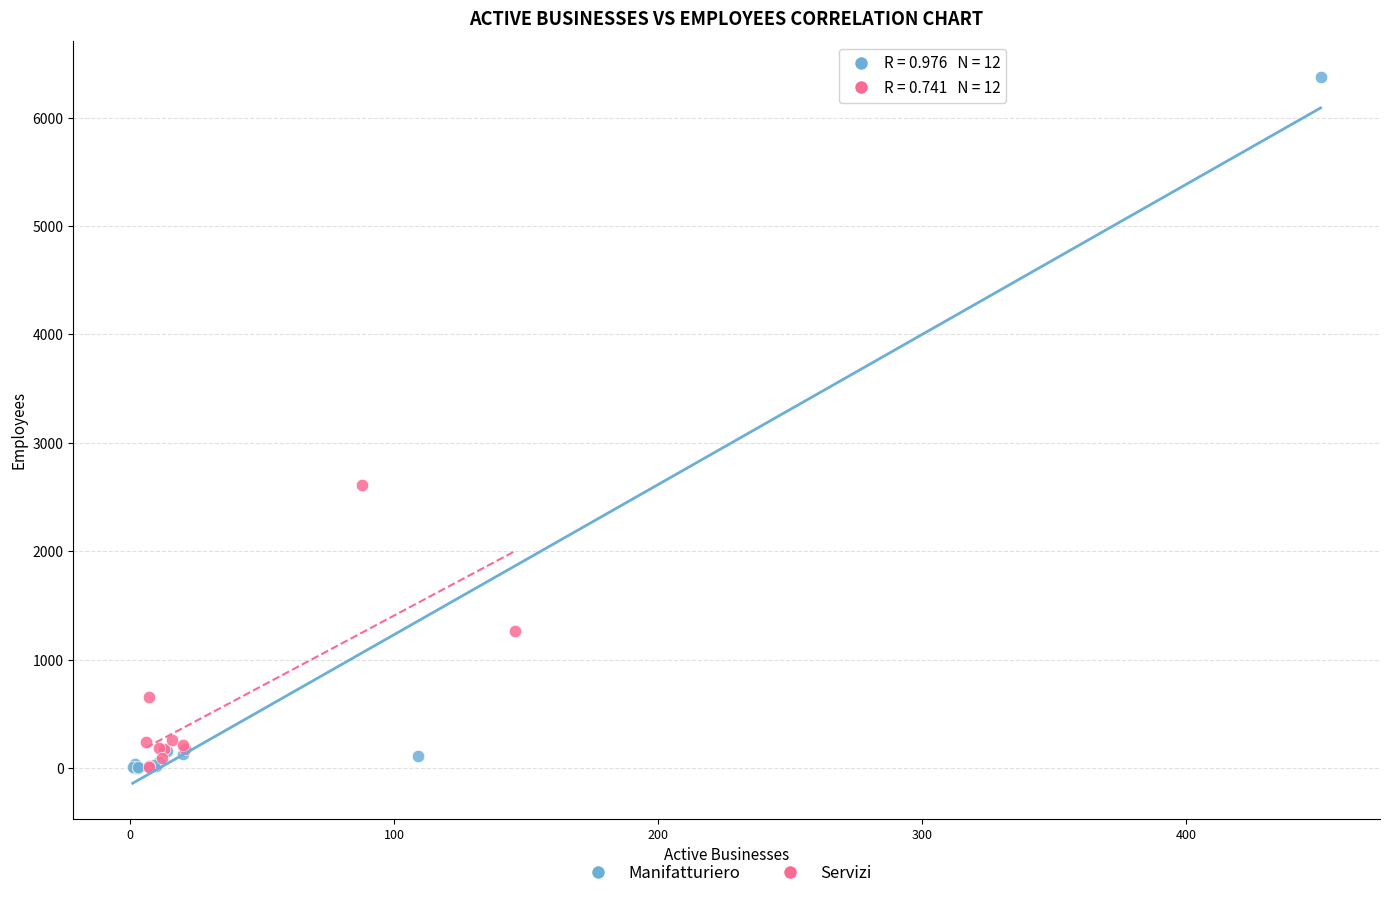

Which series reaches the maximum Y coordinate?

Manifatturiero